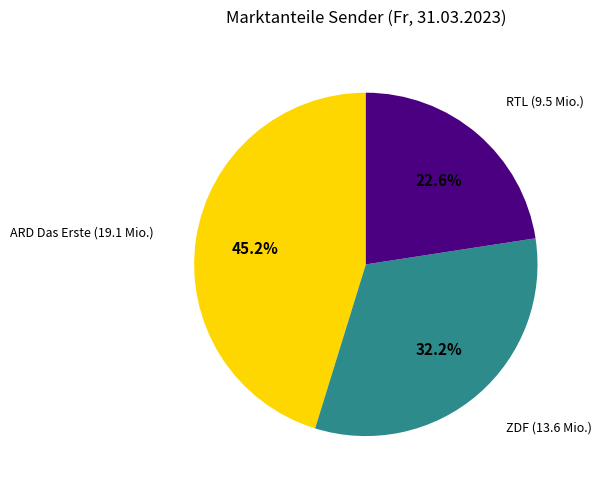

Rank the categories by value from highest to lowest.

ARD Das Erste, ZDF, RTL